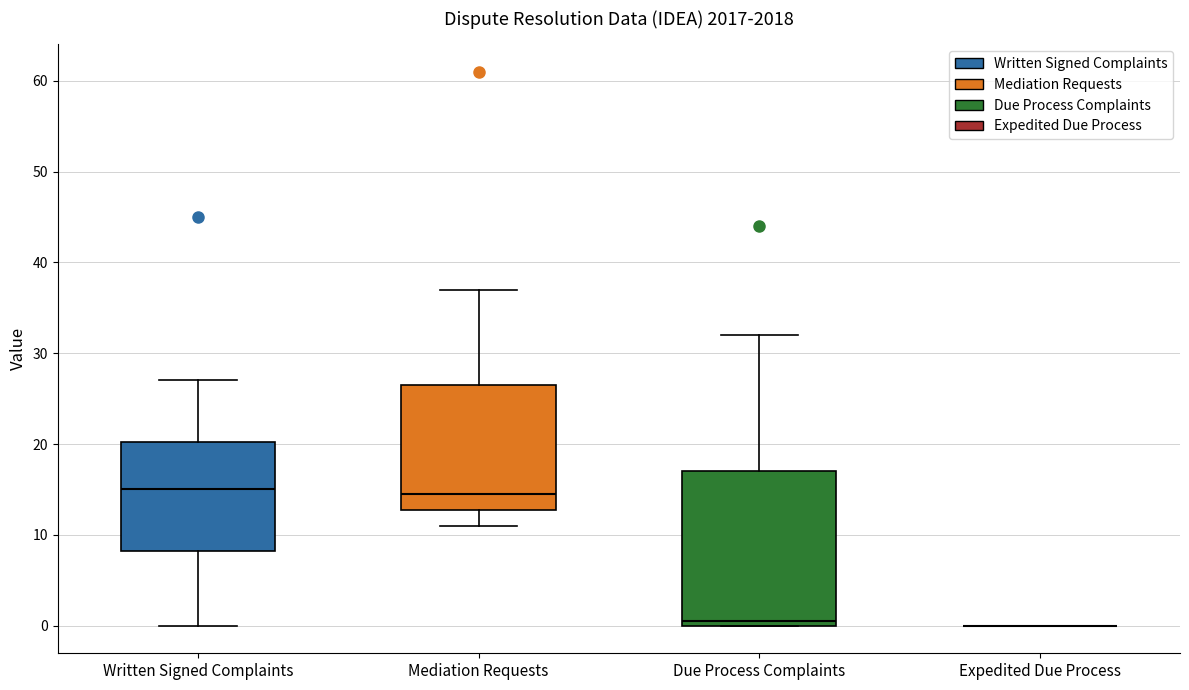

Reading left to right, transcribe this box plot: for each box, give where its median line is, the range the box spans, and where its two whiskers end, as read against the y-axis. The values are not printed on the chart, so give them approximately, as read against the axis.

Written Signed Complaints: median 15, box 8 to 20, whiskers 0 to 27
Mediation Requests: median 15, box 13 to 27, whiskers 11 to 37
Due Process Complaints: median 1, box 0 to 17, whiskers 0 to 32
Expedited Due Process: box collapsed to a line at 0, whiskers 0 to 0